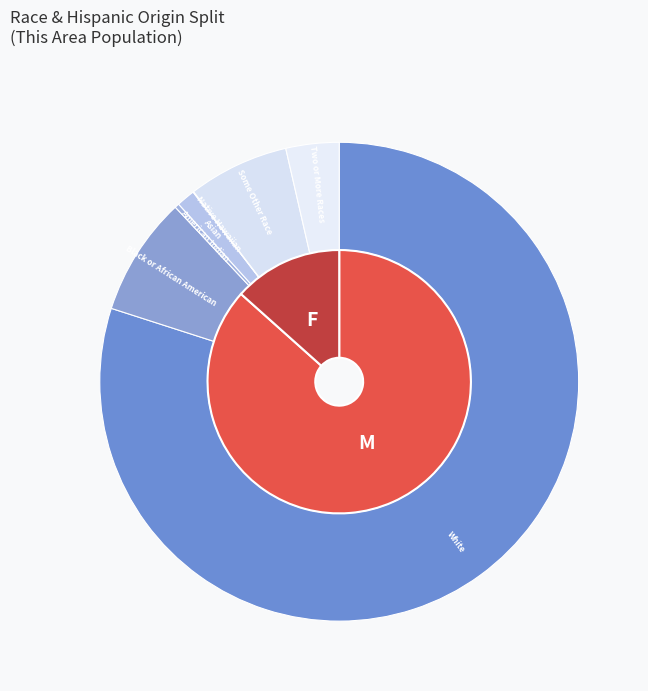

How much of the chart is everything except White alone?

20.0%